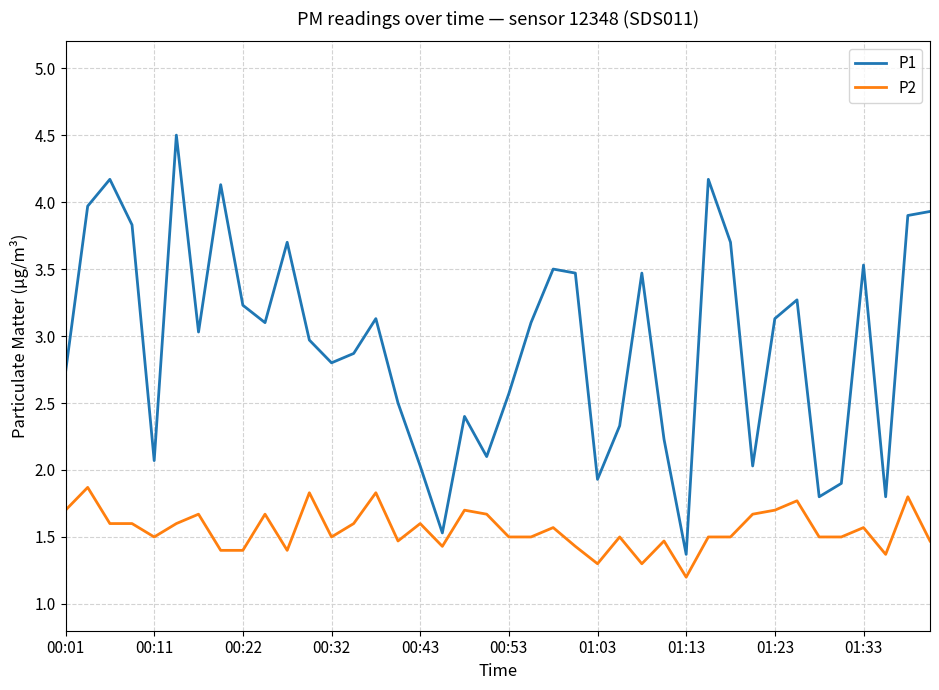

List the series in order of their peak value, highest first.

P1, P2